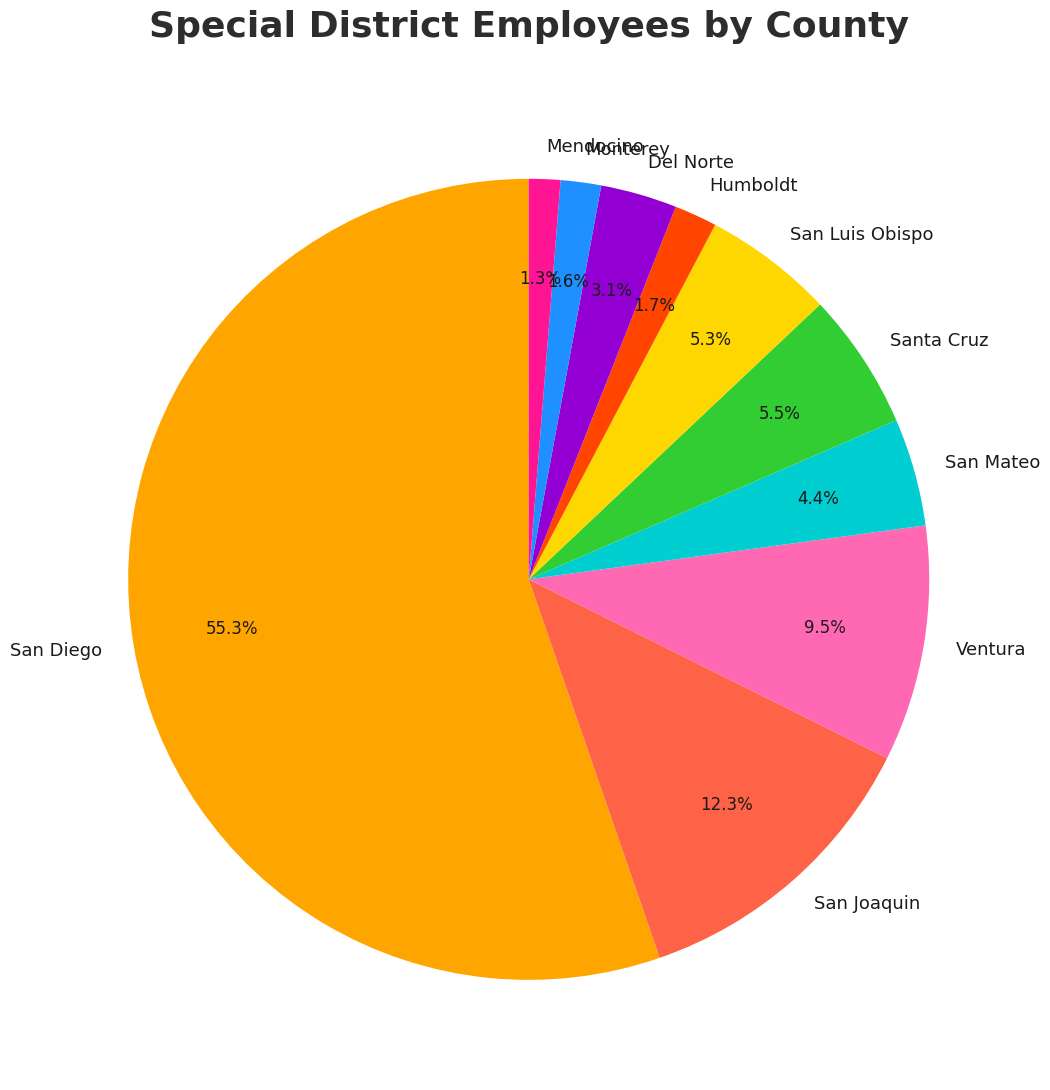

Between San Luis Obispo and Mendocino, which is larger?

San Luis Obispo